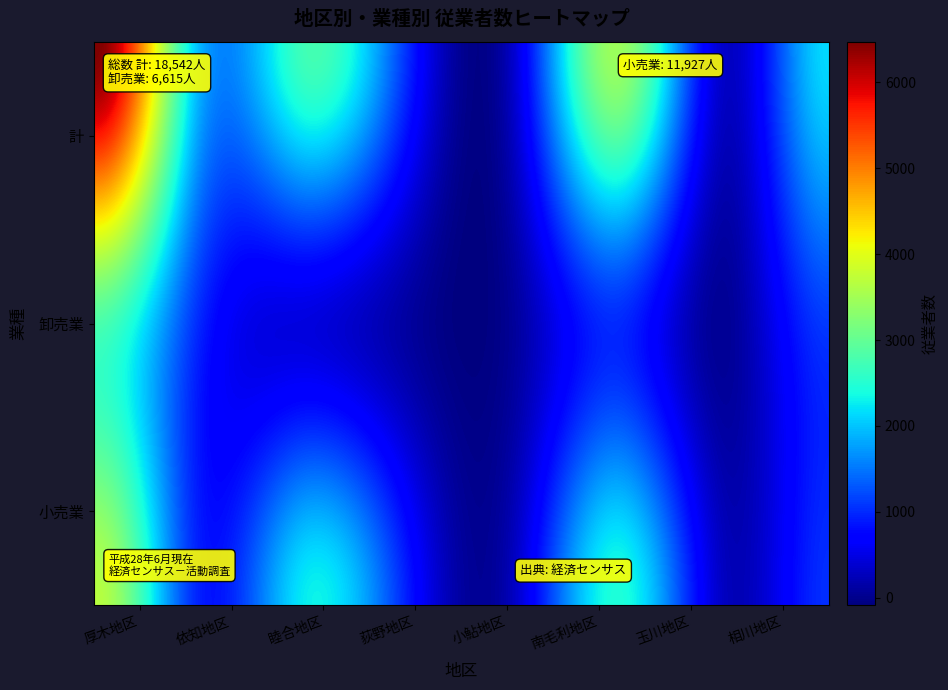

Which series changed the most between 小売業 and 計?

厚木地区